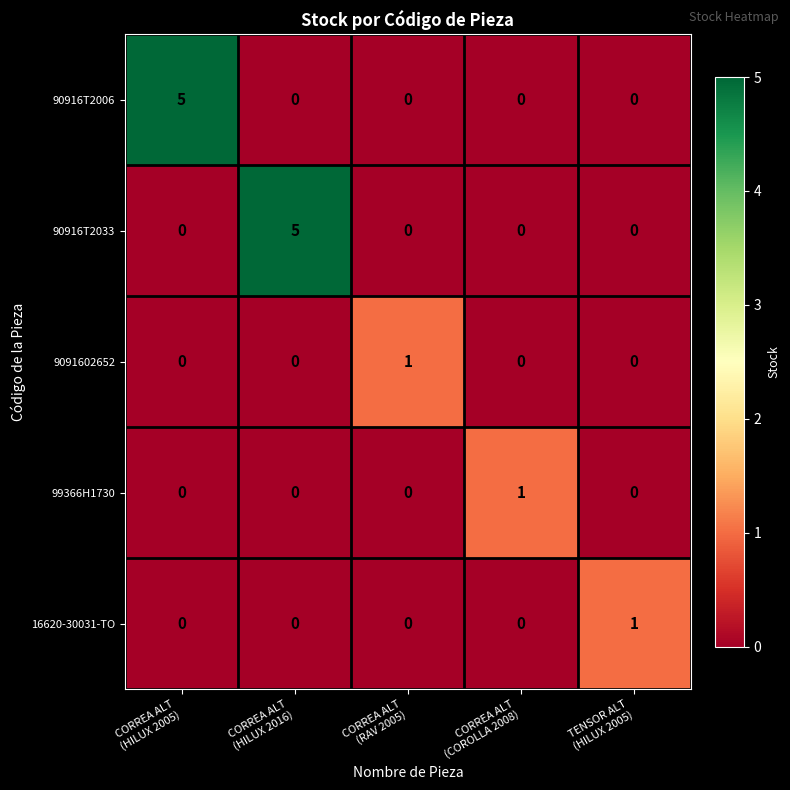

What is the sum of all 90916T2006 values?

5